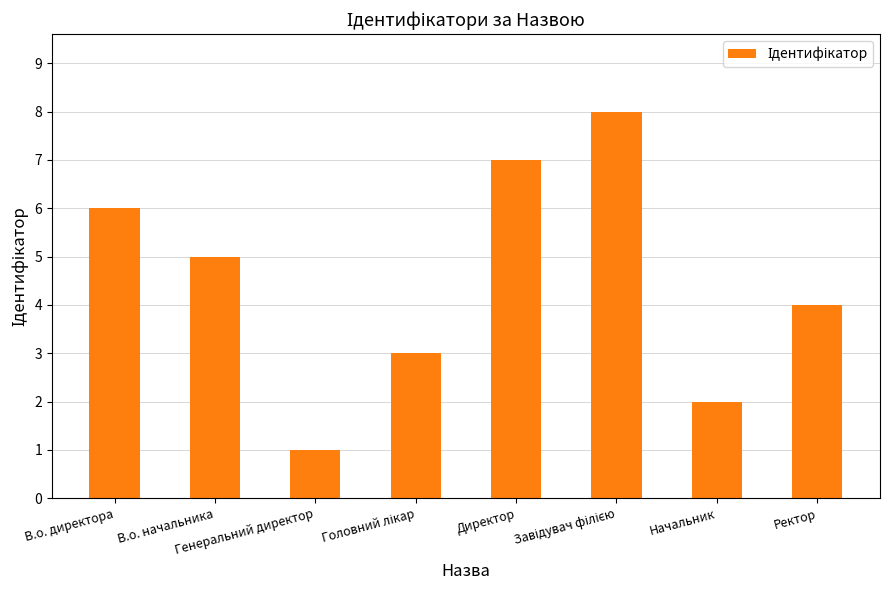

What is the difference between the maximum and minimum values?

7